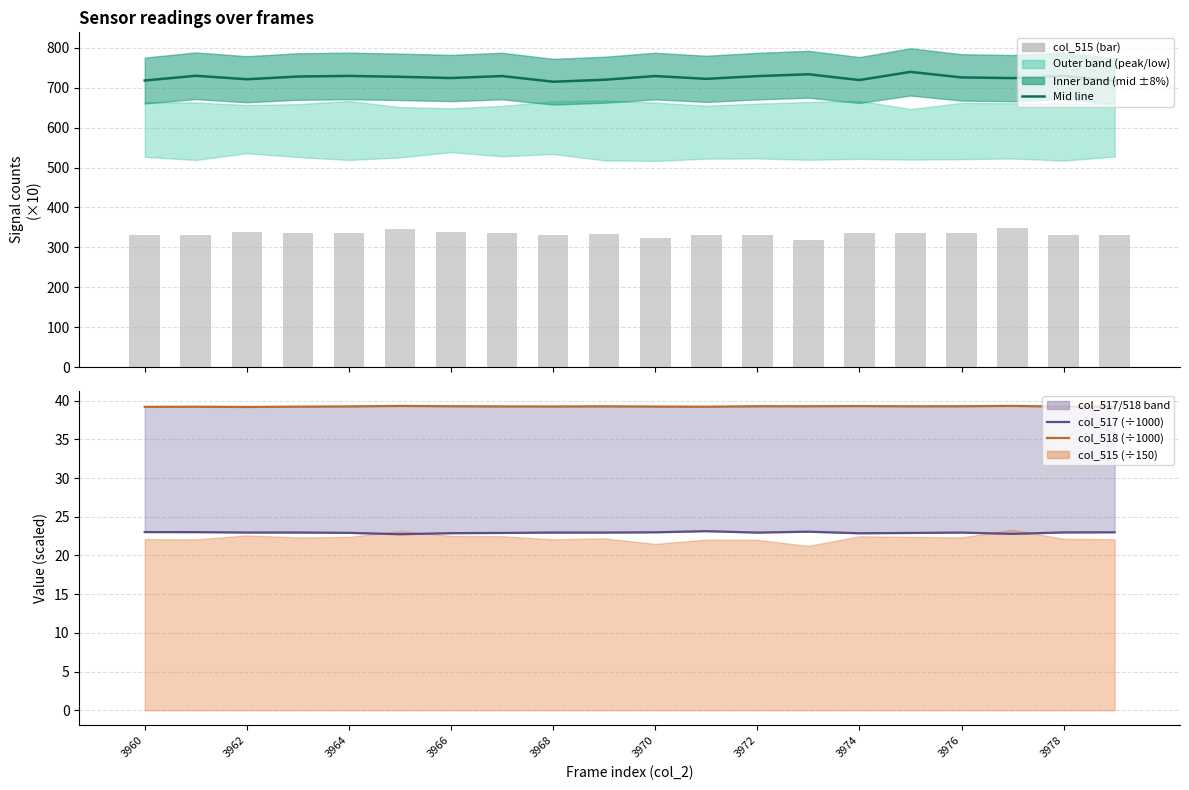

What is the maximum value for Mid line?

739.7